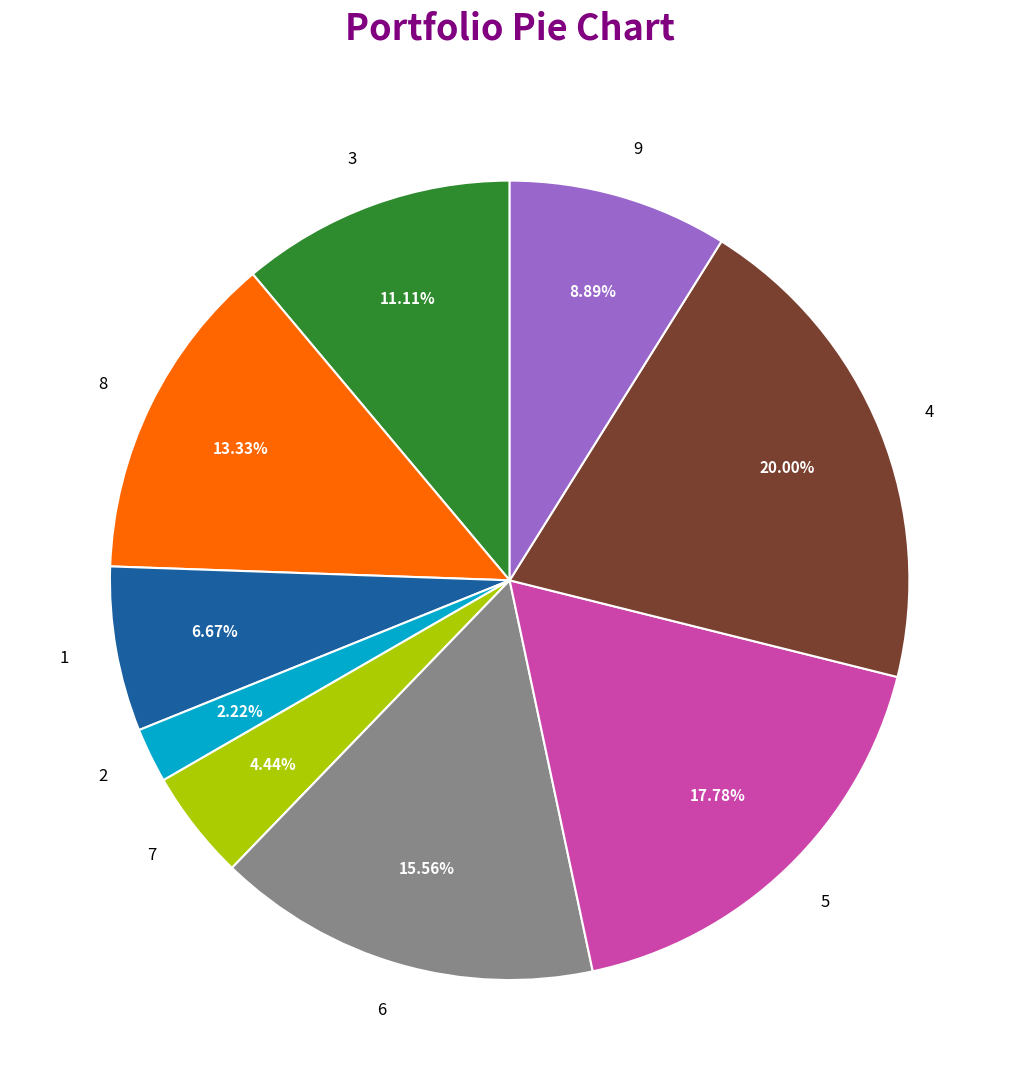

Between 5 and 4, which is larger?

4